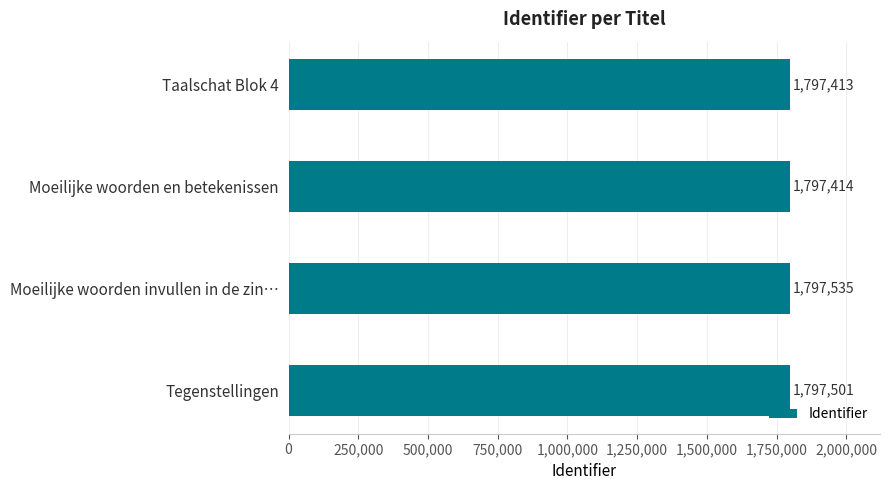

The value at Moeilijke woorden en betekenissen is 1797414. True or false?

True